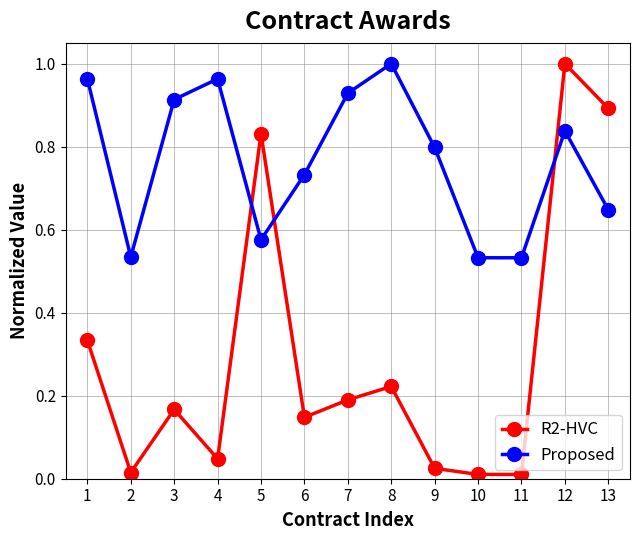

The R2-HVC series shows 0.0 at 9. True or false?

True